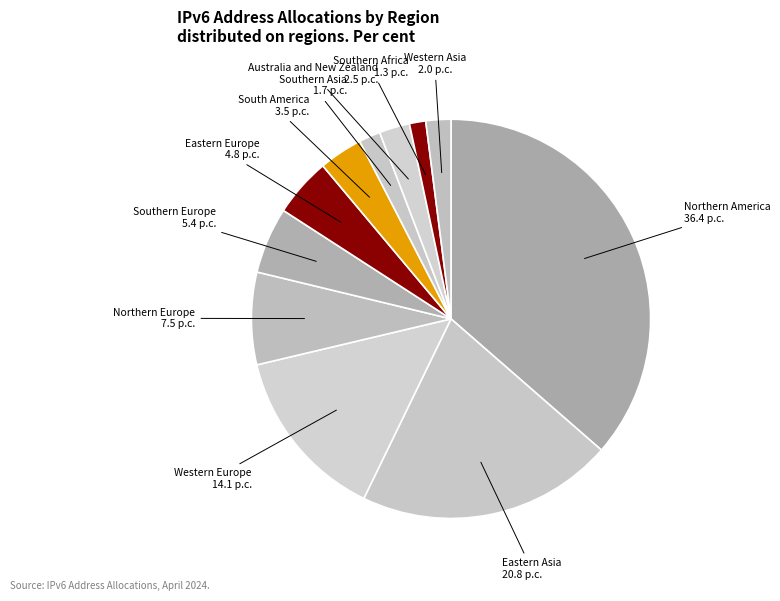

How many slices are in this pie chart?

11